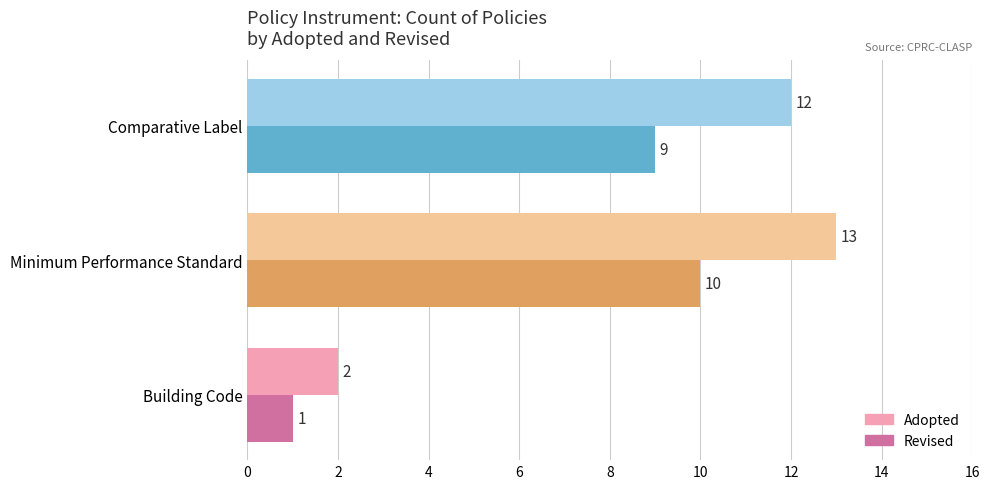

Which series has the largest range (max minus min)?

Adopted